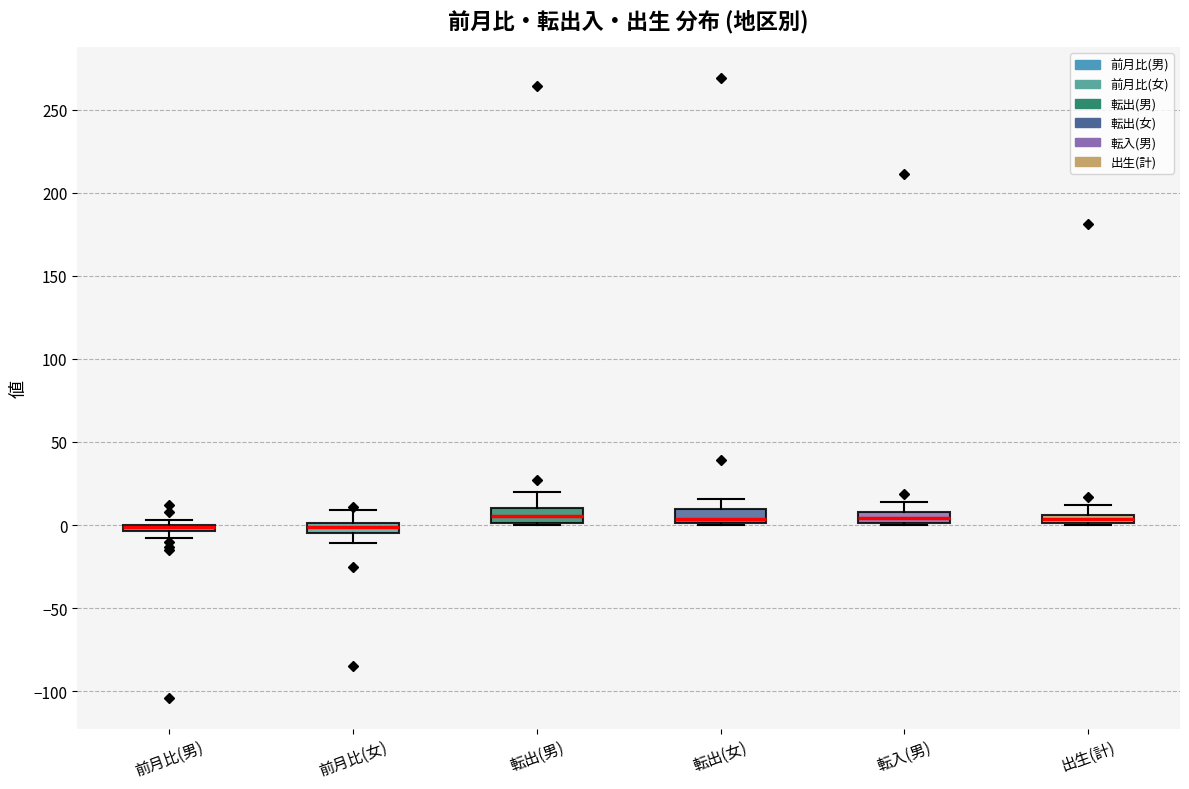

Where is the upper edge of the box for 前月比(男) on the y-axis? The values are not printed on the chart, so give them approximately, as read against the axis.

0